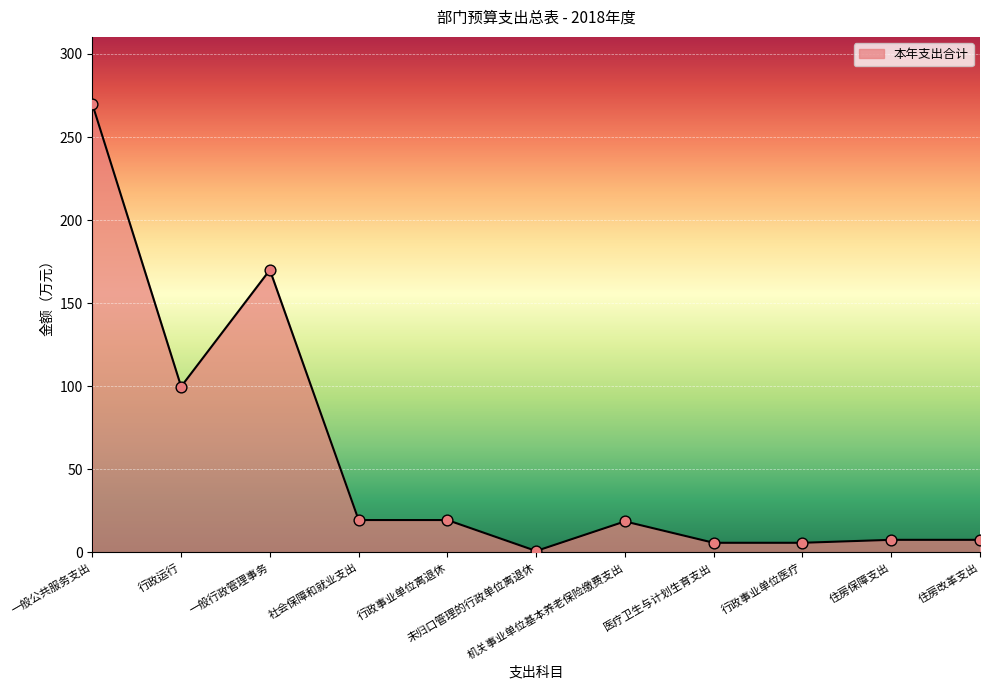

Approximately how many times larger is the value at 行政运行 compared to 社会保障和就业支出?

5.1